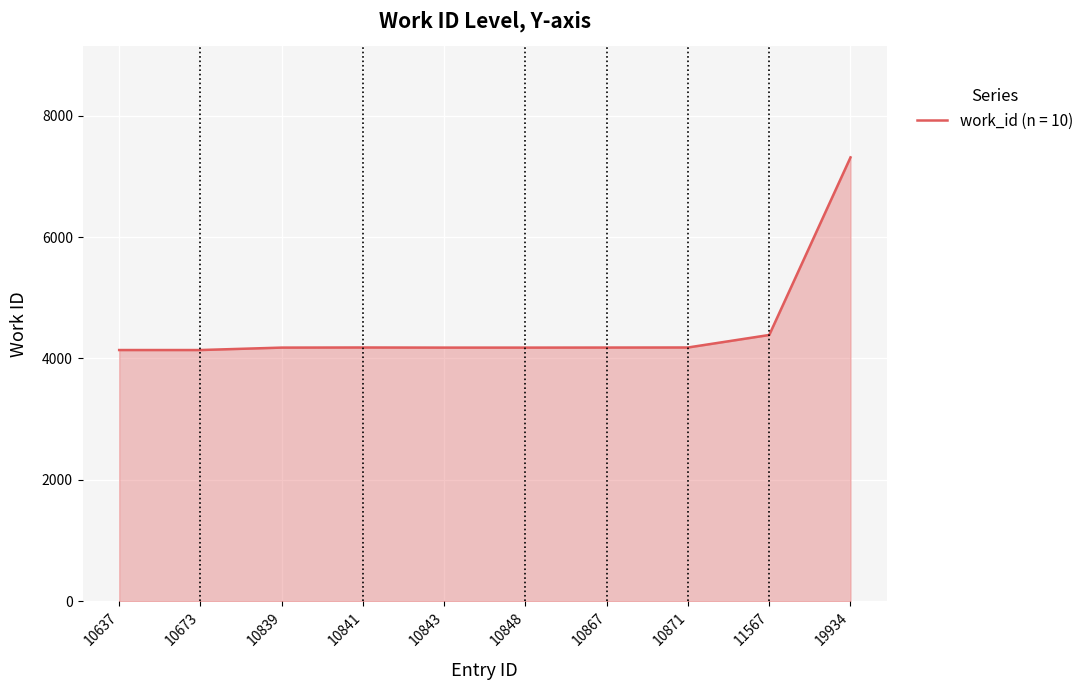

At which category does the chart reach its peak across all series?

19934